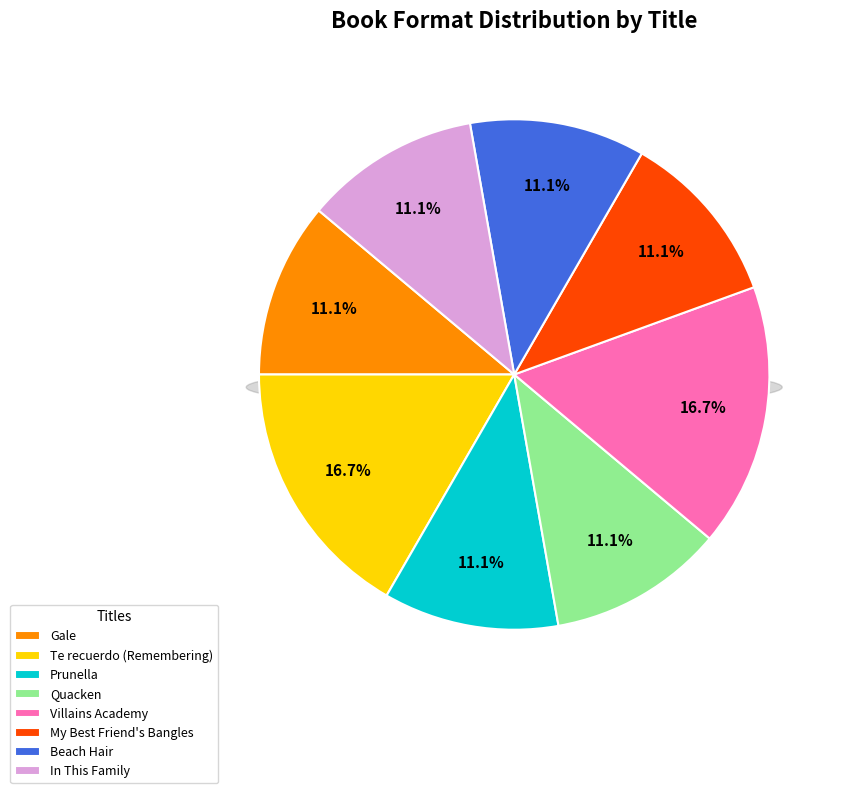

What is the smallest slice in the pie chart?

Gale